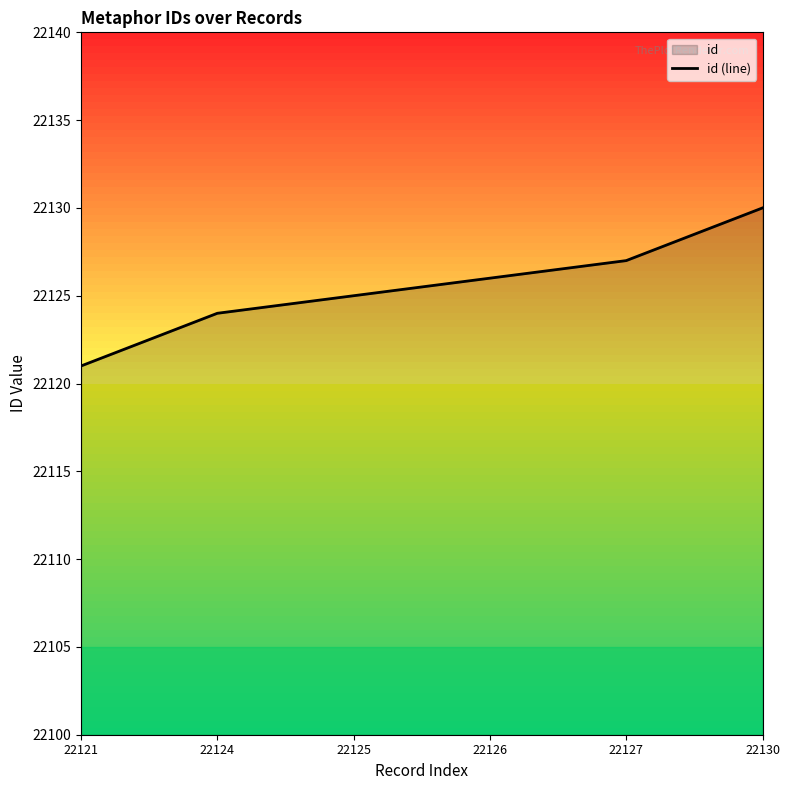

Where does the data first go above 22126?

22127